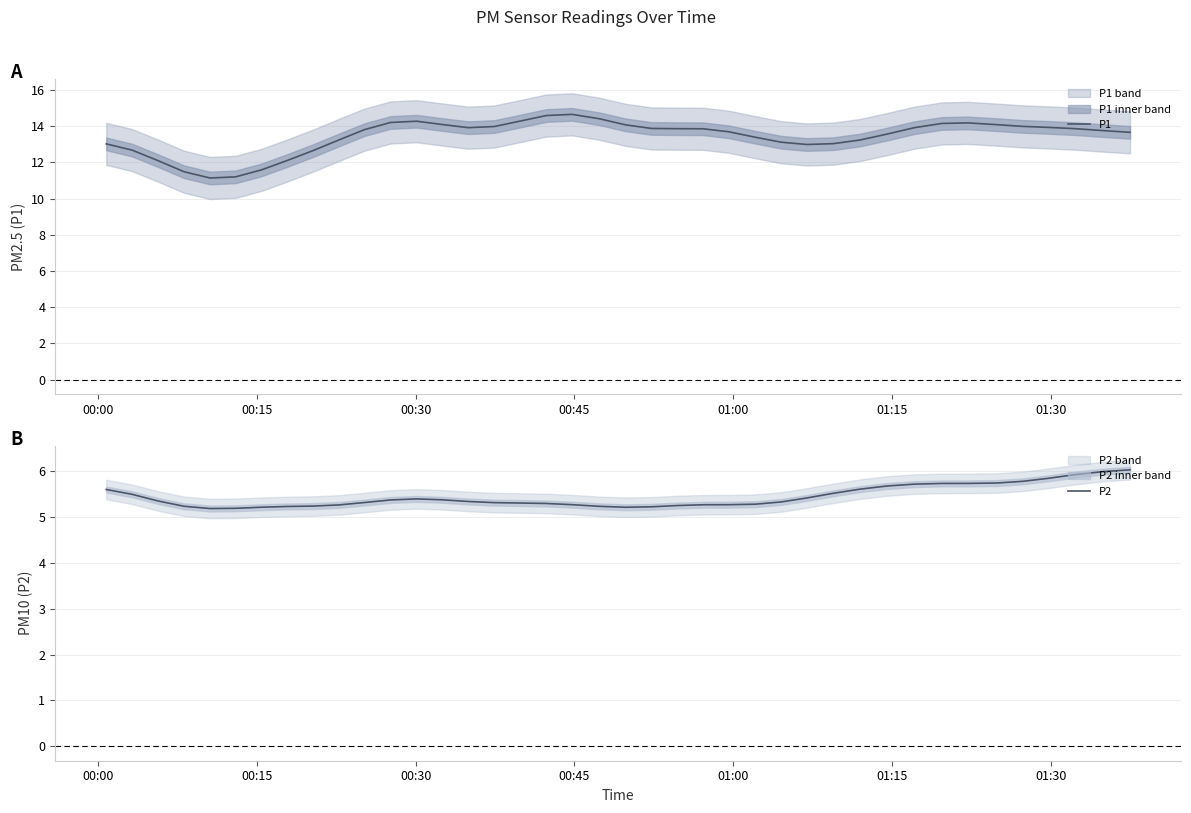

True or false: P2 and P1 cross at least once.

False